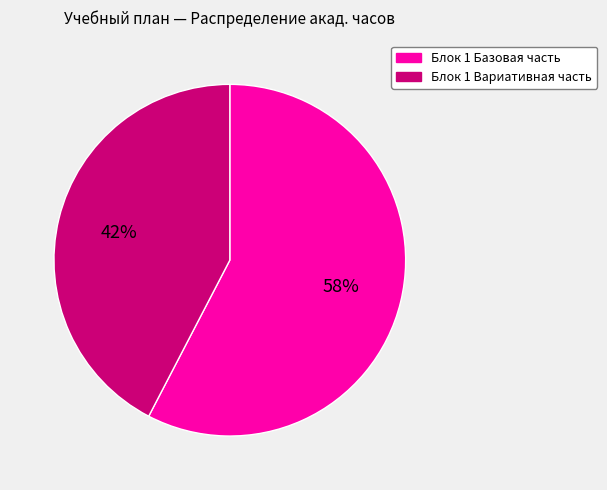

Is it true that Блок 1 Вариативная часть is 51% of the pie?

False